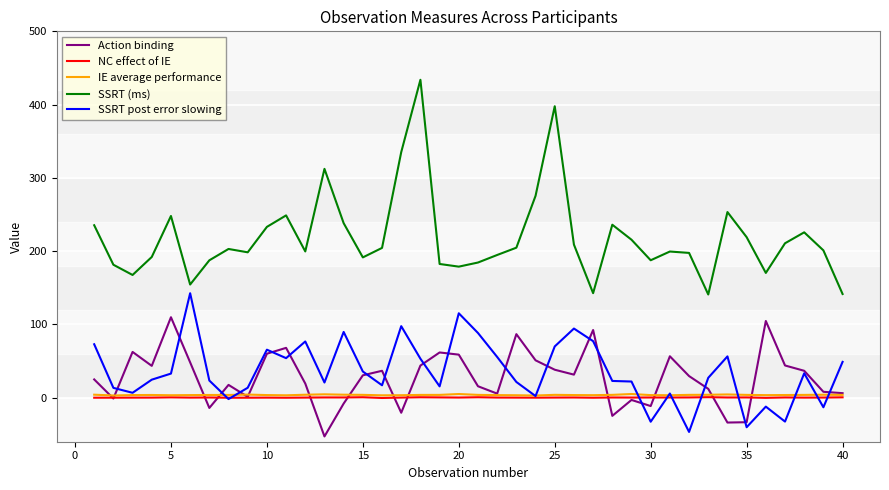

What is the maximum value shown in the chart?

433.9